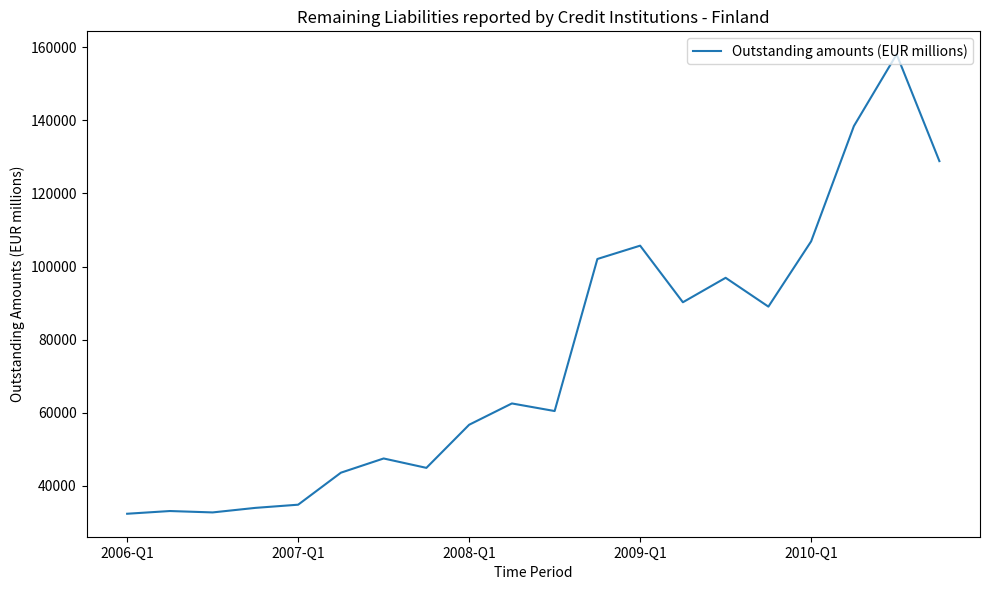

What is the smallest value displayed?

32403